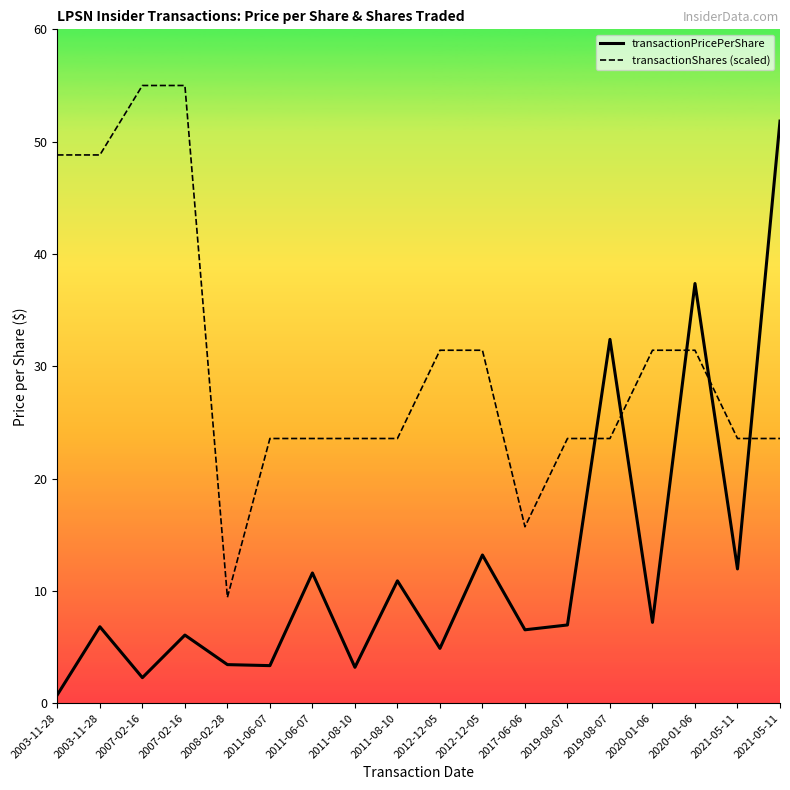

True or false: transactionShares (scaled) has a value of 23.6 at 2011-06-07.

True